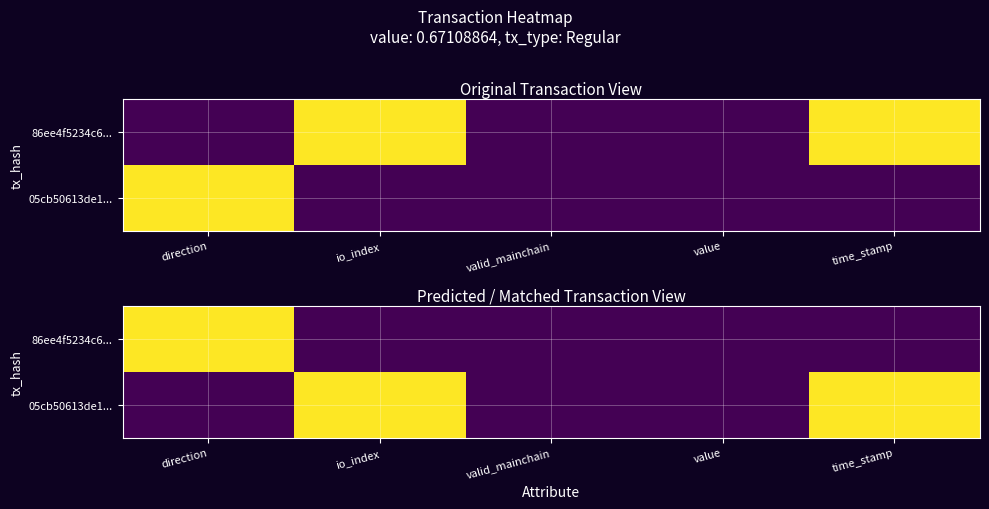

Is it true that 05cb50613de1... equals 0.0 at valid_mainchain?

True